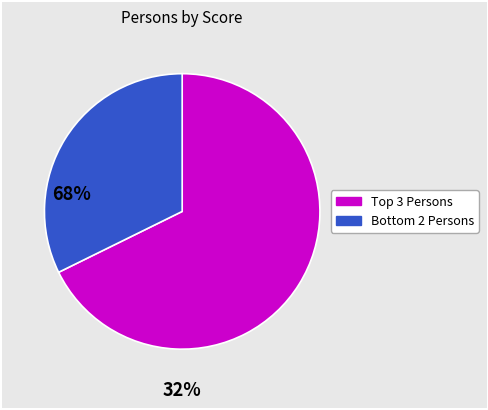

Is there a majority slice in this chart?

Yes